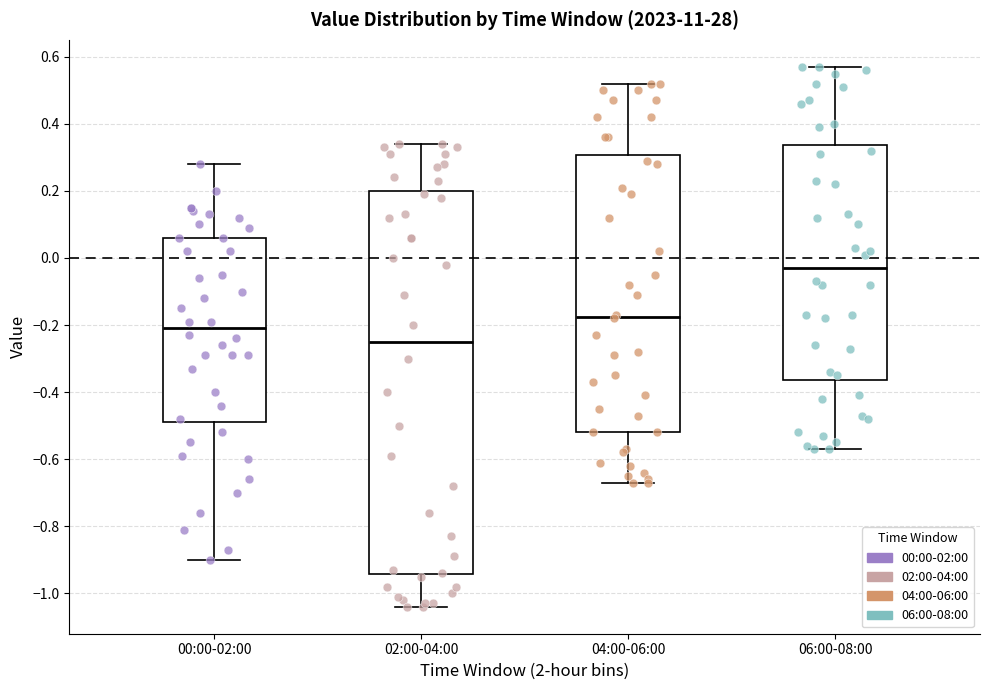

Reading left to right, transcribe this box plot: for each box, give where its median line is, the range the box spans, and where its two whiskers end, as read against the y-axis. The values are not printed on the chart, so give them approximately, as read against the axis.

00:00-02:00: median -0.20, box -0.48 to 0.06, whiskers -0.90 to 0.28
02:00-04:00: median -0.24, box -0.94 to 0.20, whiskers -1.04 to 0.34
04:00-06:00: median -0.18, box -0.52 to 0.30, whiskers -0.66 to 0.52
06:00-08:00: median -0.02, box -0.36 to 0.34, whiskers -0.56 to 0.58